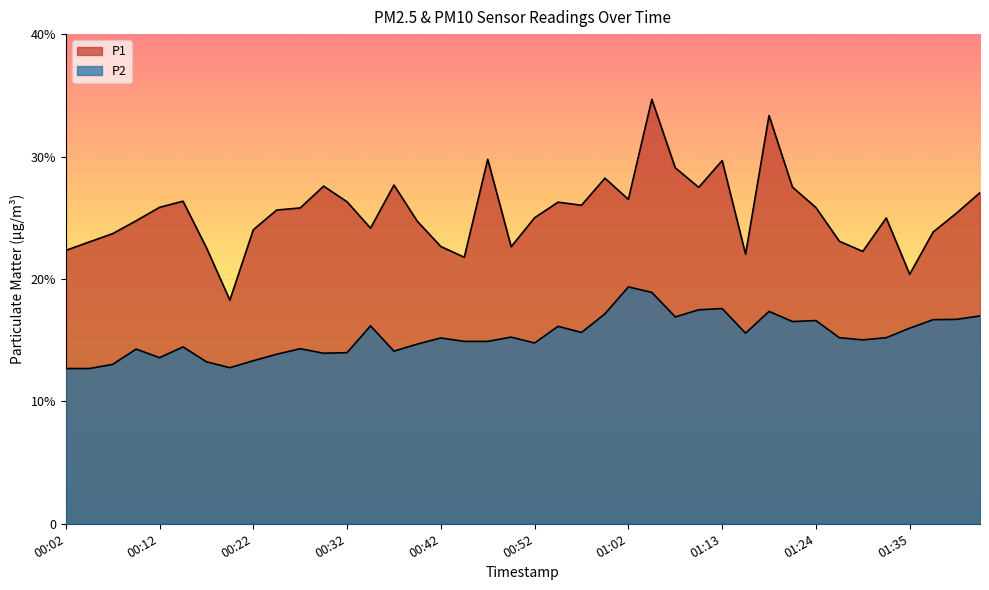

True or false: P2 and P1 cross at least once.

False